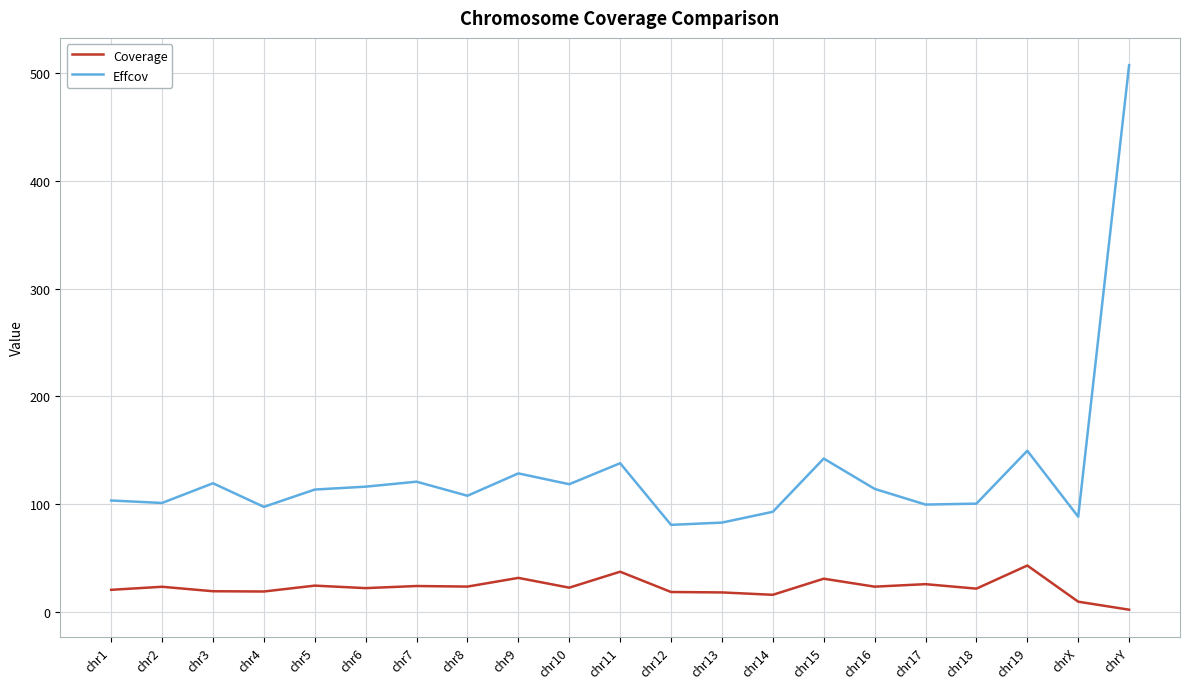

What are all the series names shown in the legend?

Coverage, Effcov